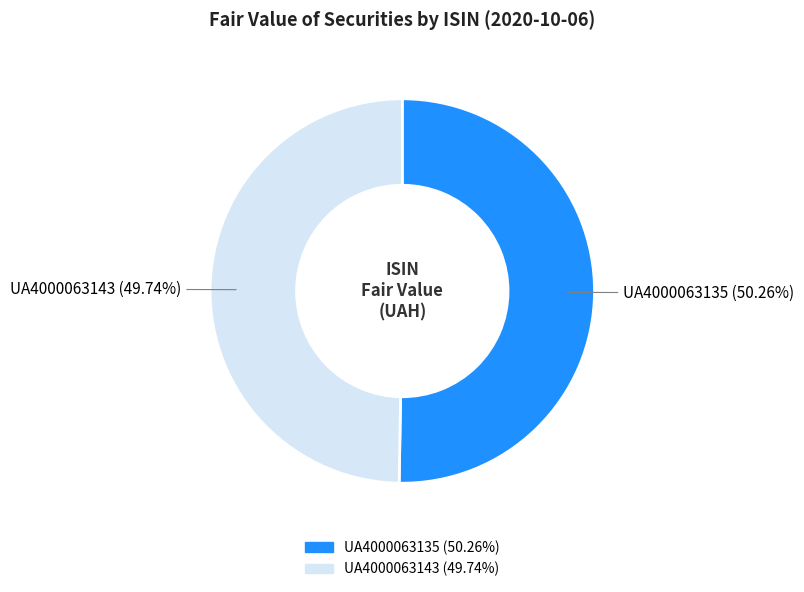

To the nearest percent, what portion does UA4000063135 represent?

50%